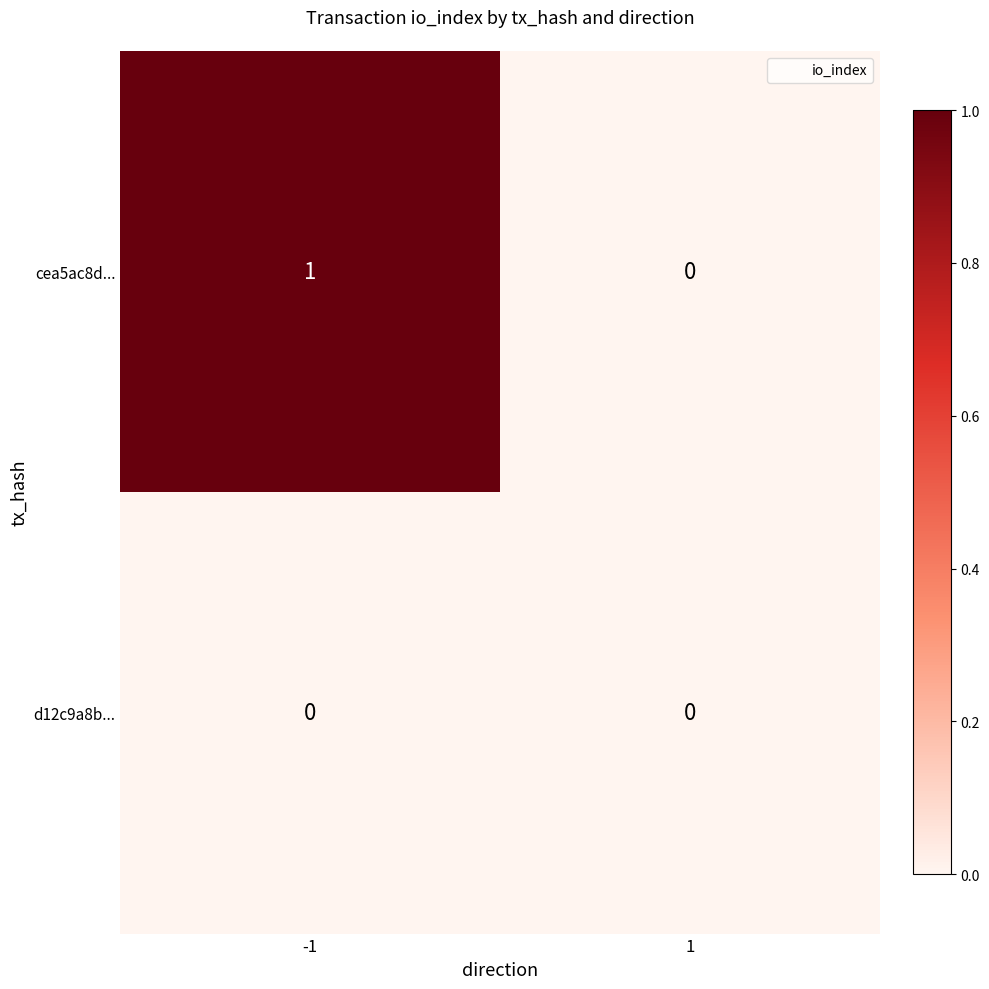

List the series in order of their overall mean, highest first.

cea5ac8d..., d12c9a8b...